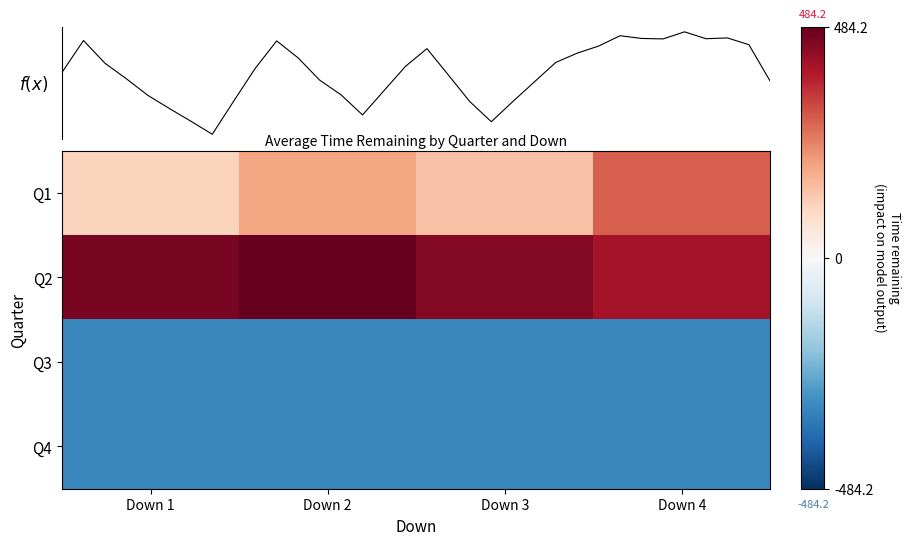

Reading left to right, extract all data points from this chart.

Q1: Down 1=109.2	Down 2=190.2	Down 3=140.7	Down 4=287.5
Q2: Down 1=460.2	Down 2=484.2	Down 3=443.2	Down 4=403.7
Q3: Down 1=-314.8	Down 2=-314.8	Down 3=-314.8	Down 4=-314.8
Q4: Down 1=-314.8	Down 2=-314.8	Down 3=-314.8	Down 4=-314.8